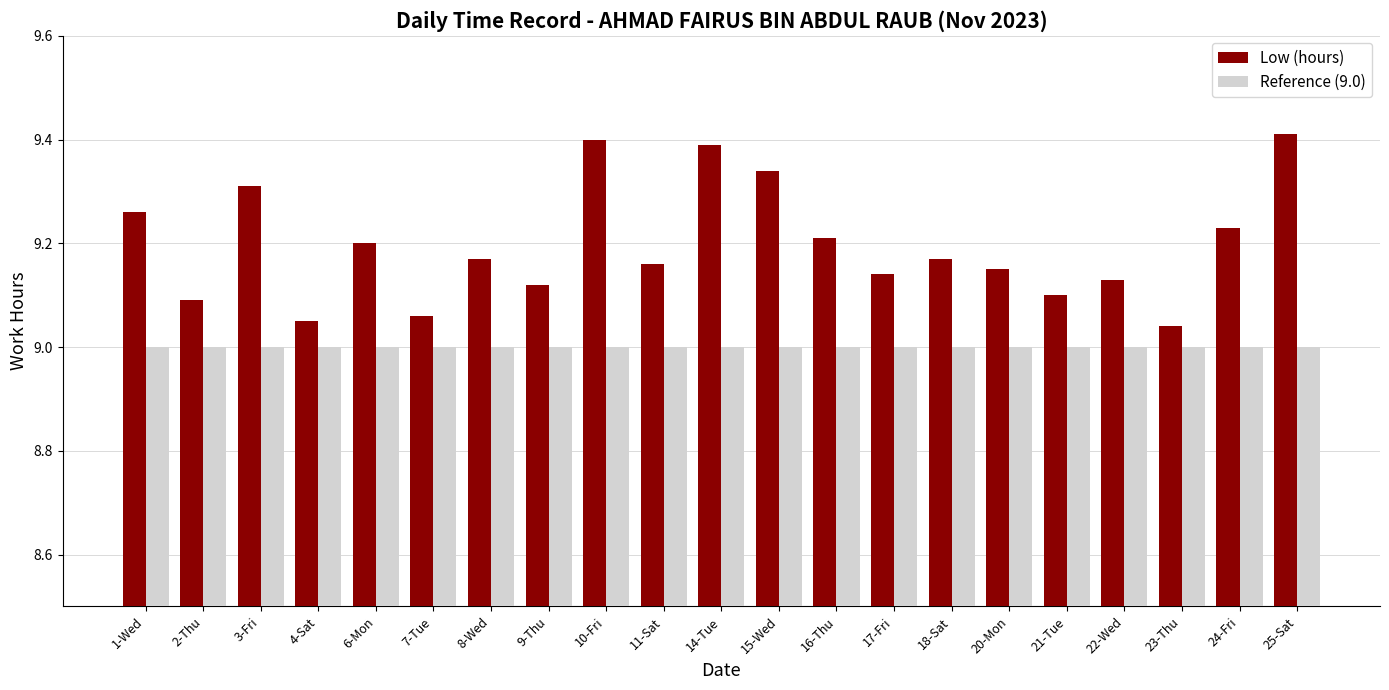

What is the maximum value shown in the chart?

9.4